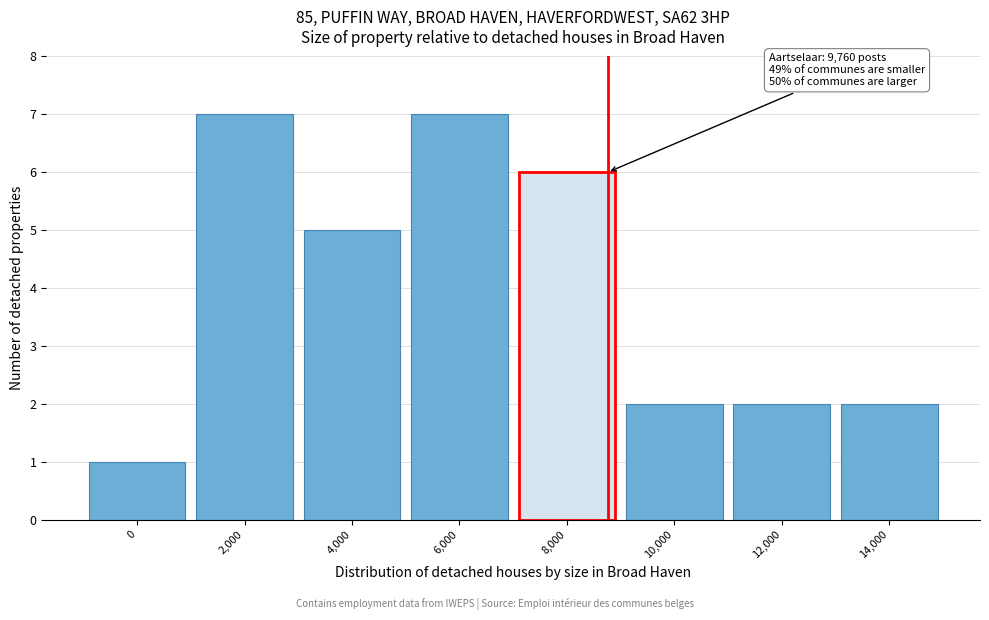

Reading left to right, extract all data points from this chart.

1	7	5	7	6	2	2	2